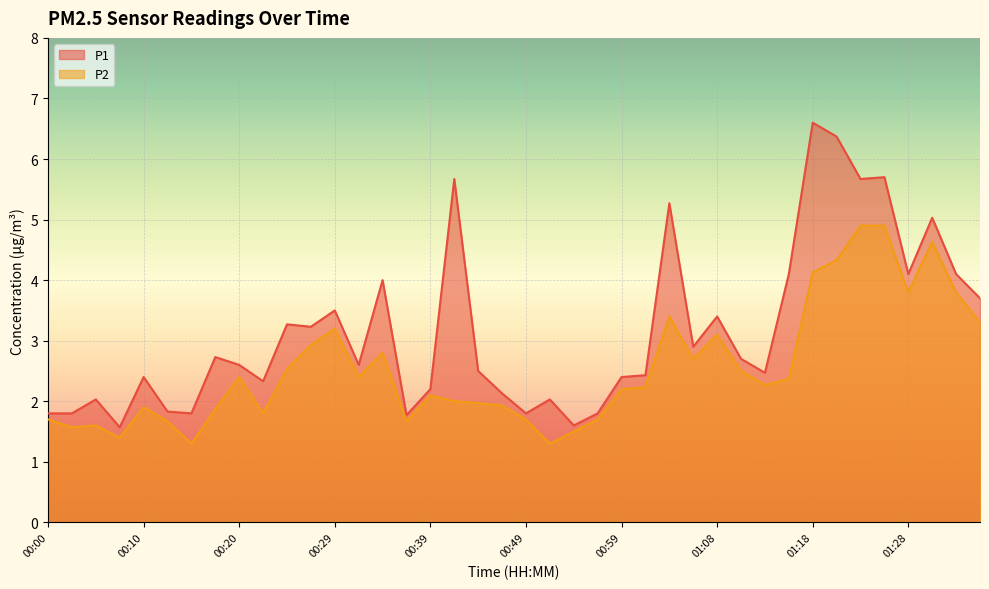

What is the sum of the P1 values at 00:37 and 01:33?

5.9